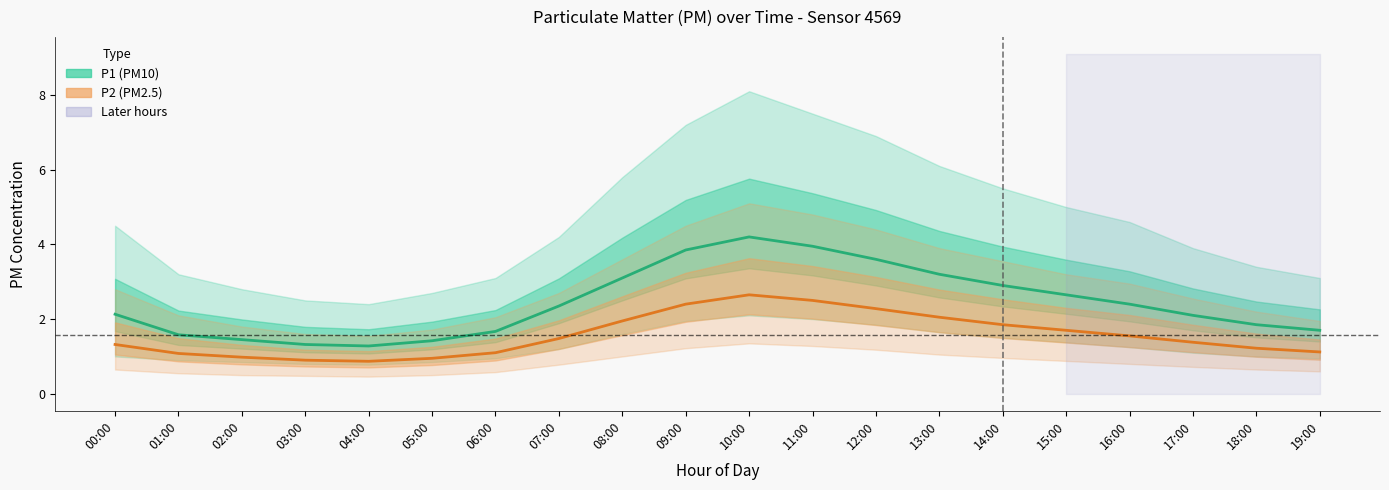

Is it true that P2 equals 2.4 at 09:00?

True